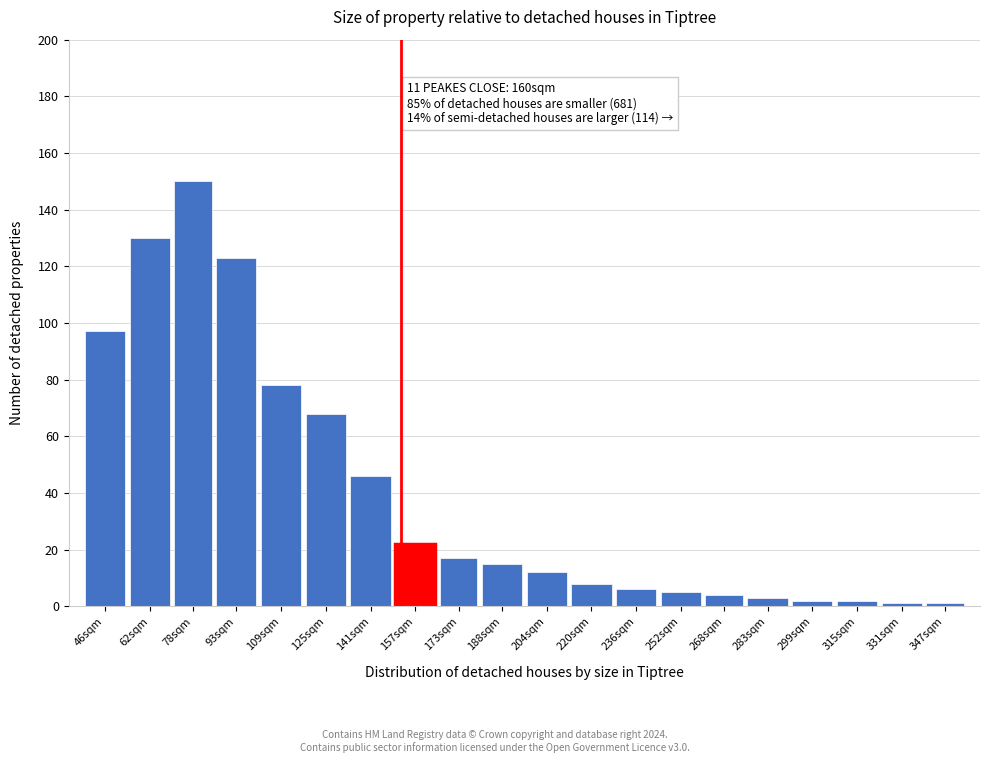

Reading right to left, transcribe all the data shown in this chart.

347sqm=1	331sqm=1	315sqm=2	299sqm=2	283sqm=3	268sqm=4	252sqm=5	236sqm=6	220sqm=8	204sqm=12	188sqm=15	173sqm=17	157sqm=22	141sqm=46	125sqm=68	109sqm=78	93sqm=123	78sqm=150	62sqm=130	46sqm=97